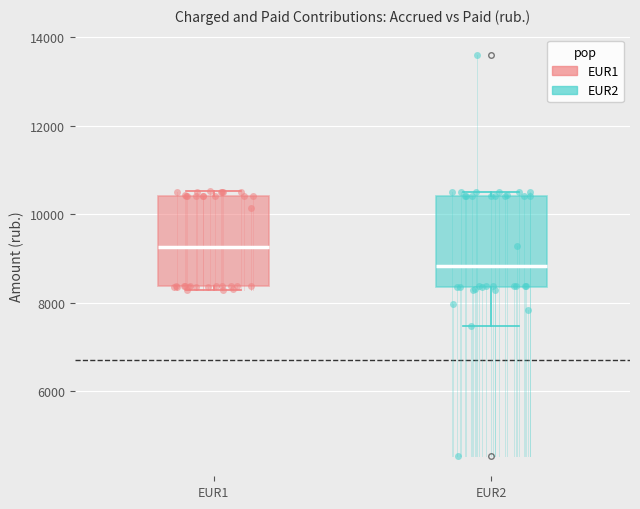

Which box's median line is the lowest?

EUR2